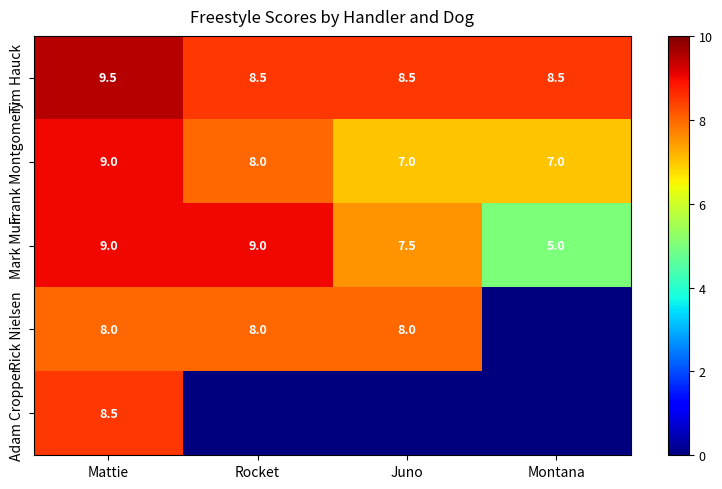

At which category does the chart reach its minimum across all series?

Montana